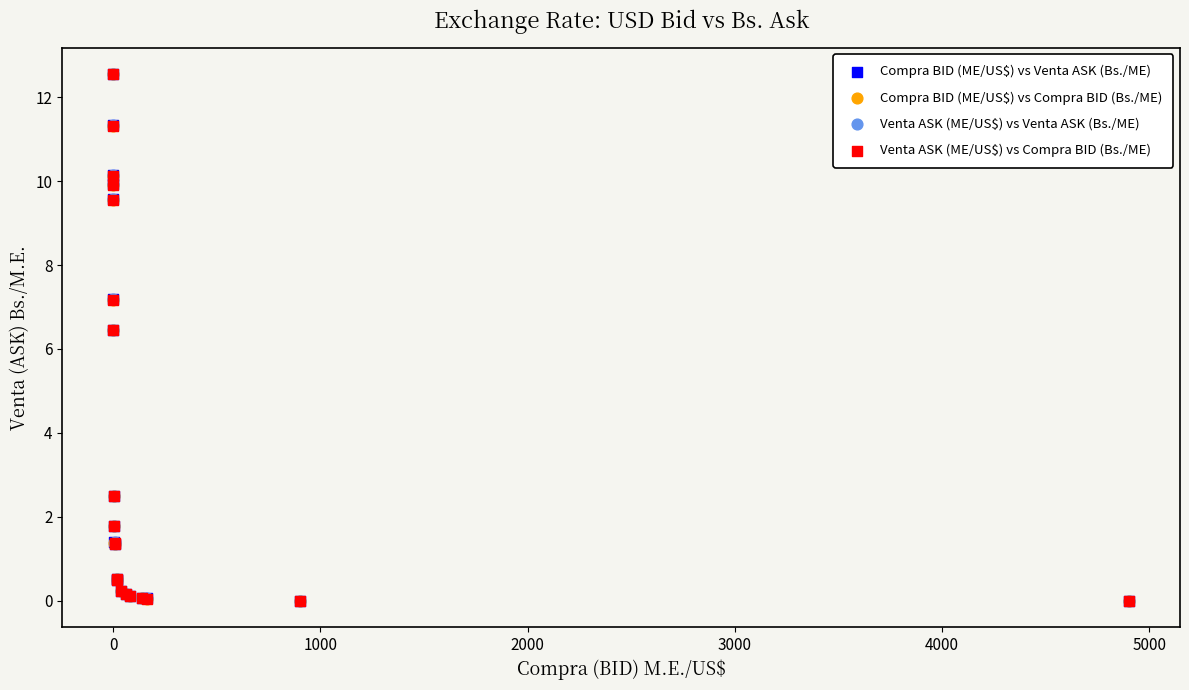

What are all the series names shown in the legend?

Compra BID (ME/US$) vs Venta ASK (Bs./ME), Compra BID (ME/US$) vs Compra BID (Bs./ME), Venta ASK (ME/US$) vs Venta ASK (Bs./ME), Venta ASK (ME/US$) vs Compra BID (Bs./ME)